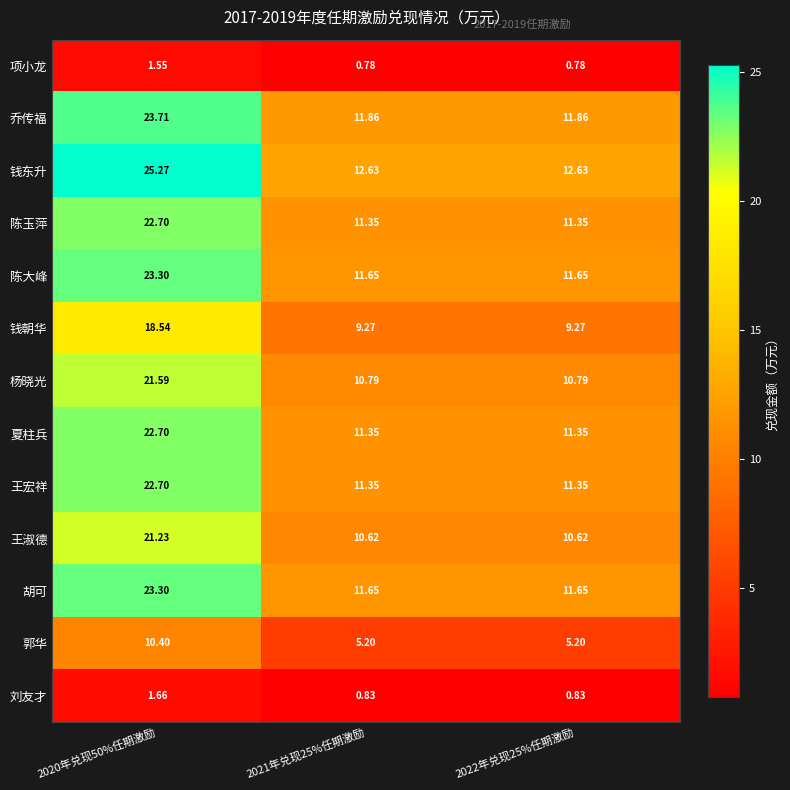

Which series has the largest range (max minus min)?

钱东升